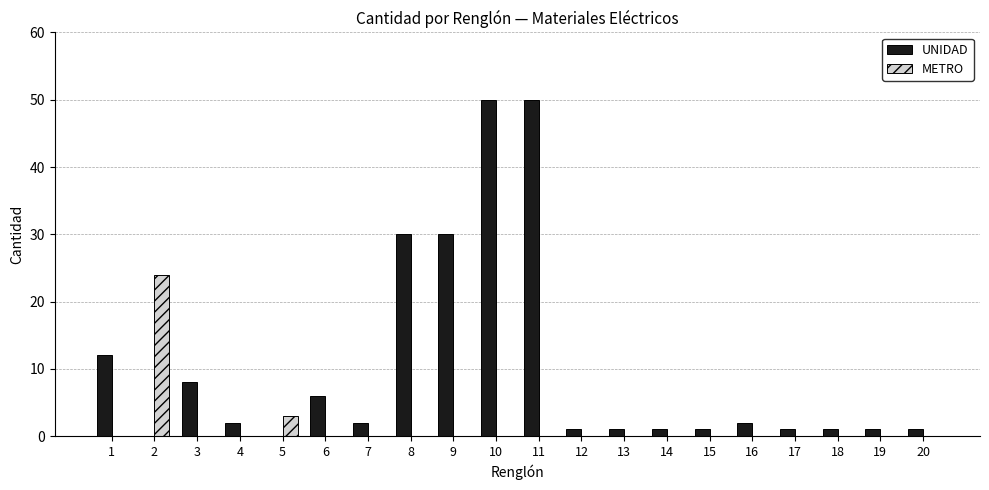

Which category has the highest value in the METRO series?

2